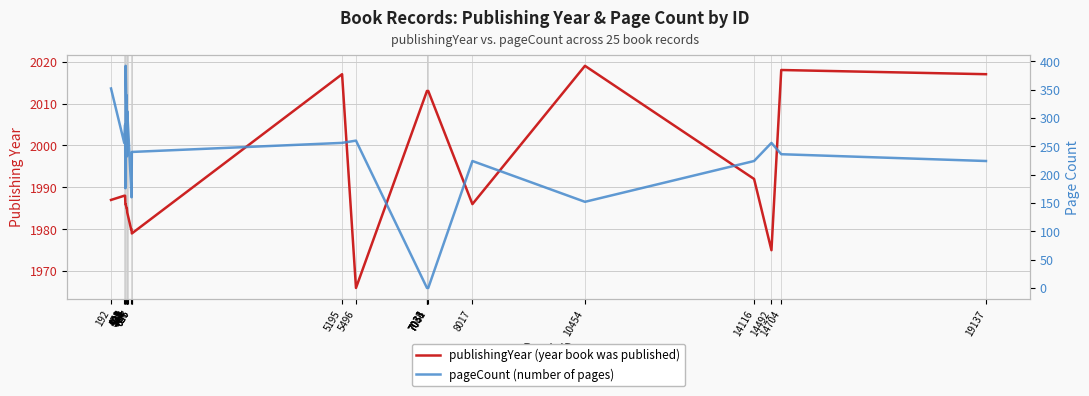

True or false: pageCount (number of pages) and publishingYear (year book was published) cross at least once.

False